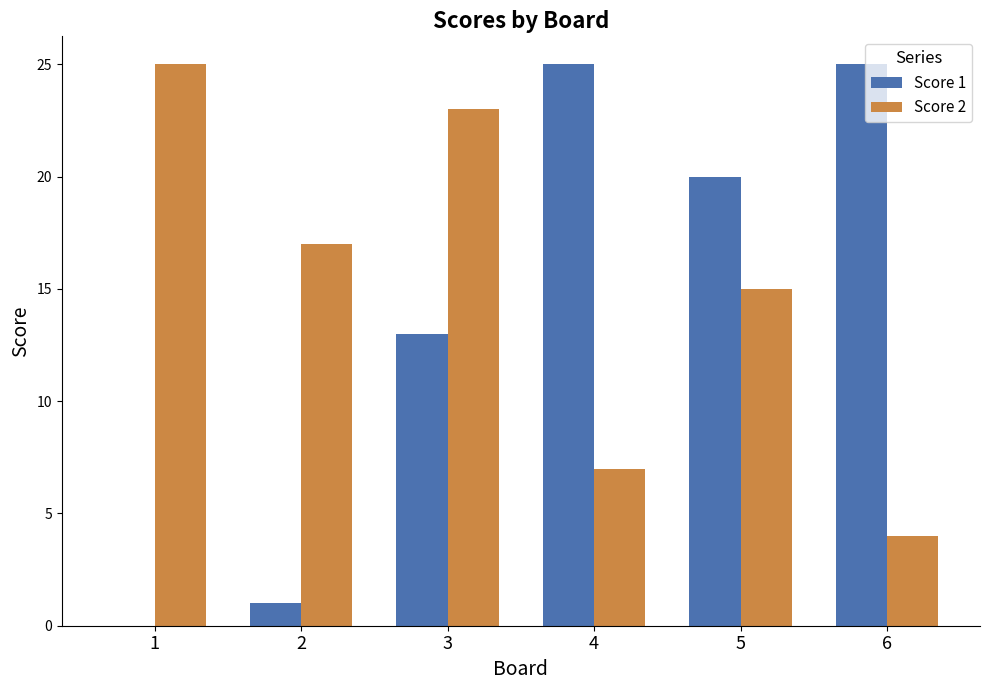

Which series has the largest range (max minus min)?

Score 1